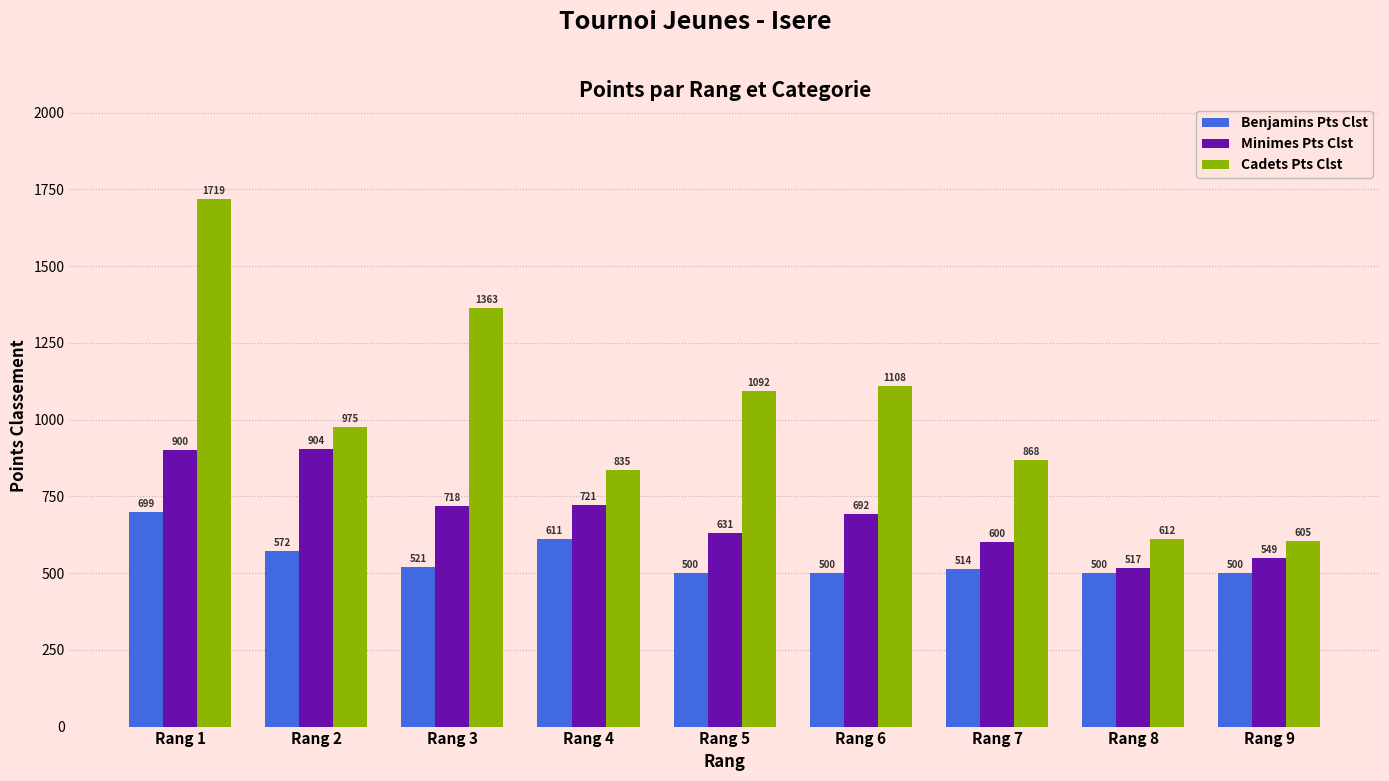

Reading right to left, transcribe all the data shown in this chart.

Benjamins Pts Clst: Rang 9=500	Rang 8=500	Rang 7=514	Rang 6=500	Rang 5=500	Rang 4=611	Rang 3=521	Rang 2=572	Rang 1=699
Minimes Pts Clst: Rang 9=549	Rang 8=517	Rang 7=600	Rang 6=692	Rang 5=631	Rang 4=721	Rang 3=718	Rang 2=904	Rang 1=900
Cadets Pts Clst: Rang 9=605	Rang 8=612	Rang 7=868	Rang 6=1108	Rang 5=1092	Rang 4=835	Rang 3=1363	Rang 2=975	Rang 1=1719